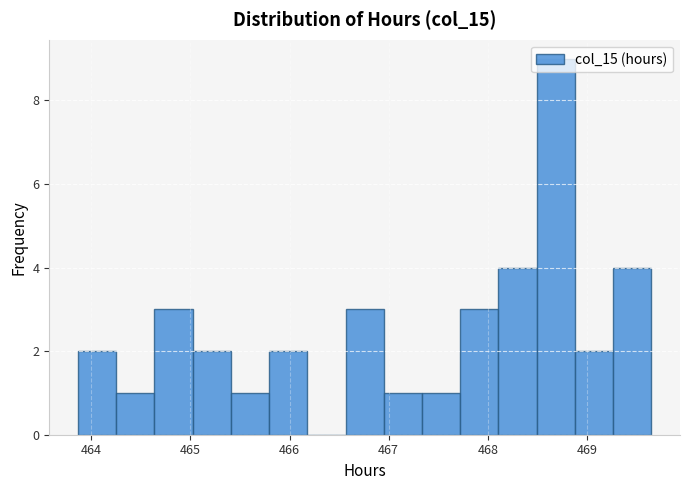

Around what value on the x-axis is the tallest bar? Give the approximate position of its centre, as read against the axis.

468.7